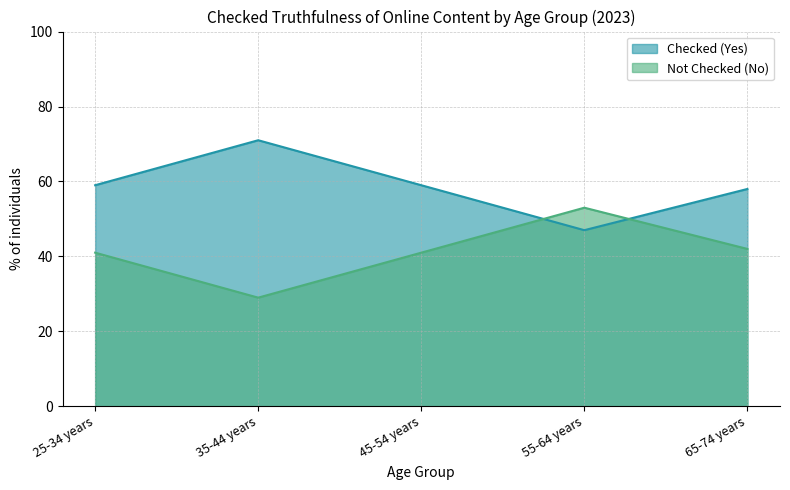

What is the value of the Checked (Yes) point at the 1st from the left?

59